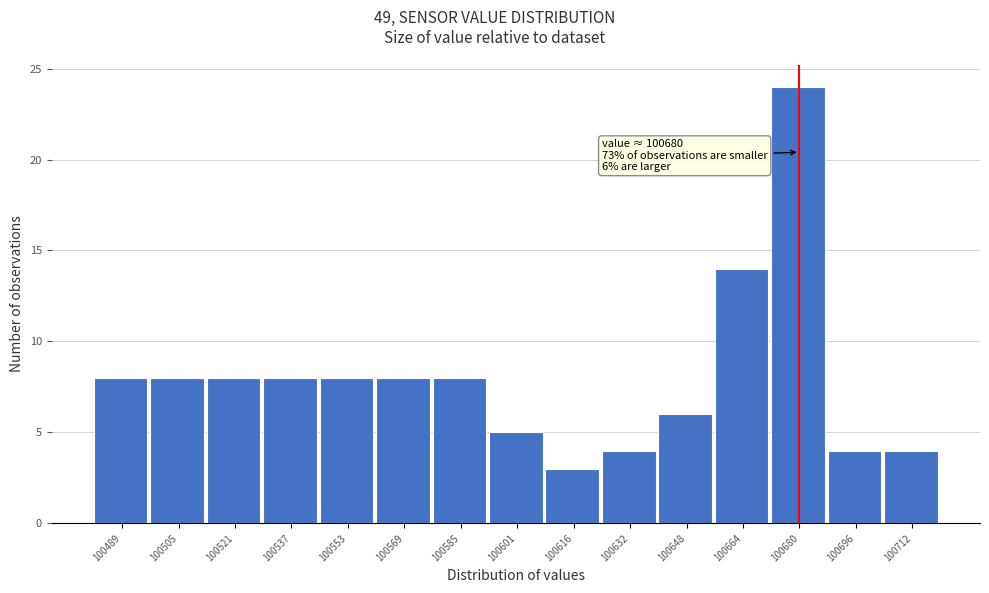

Which range on the x-axis has the tallest bar?

100672 to 100688